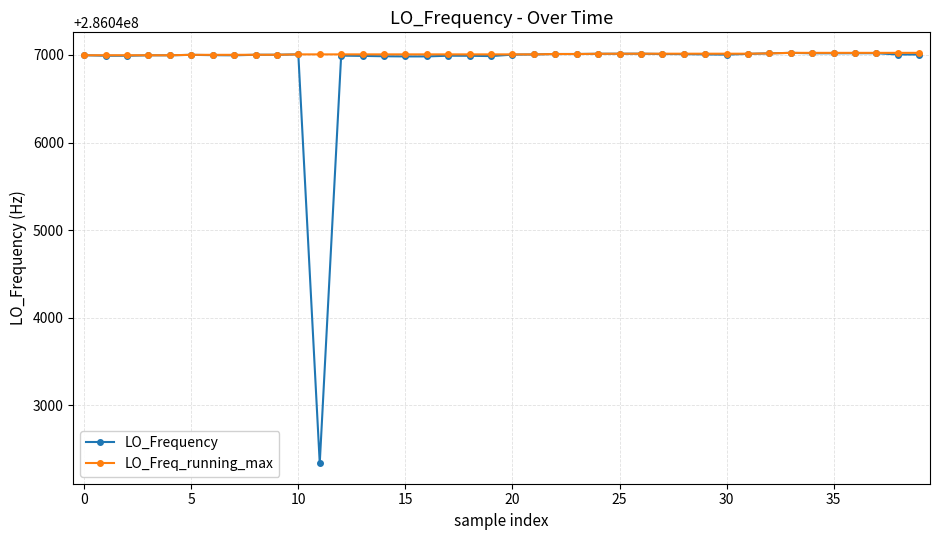

At how many categories does at least one series exceed 286046374?

40